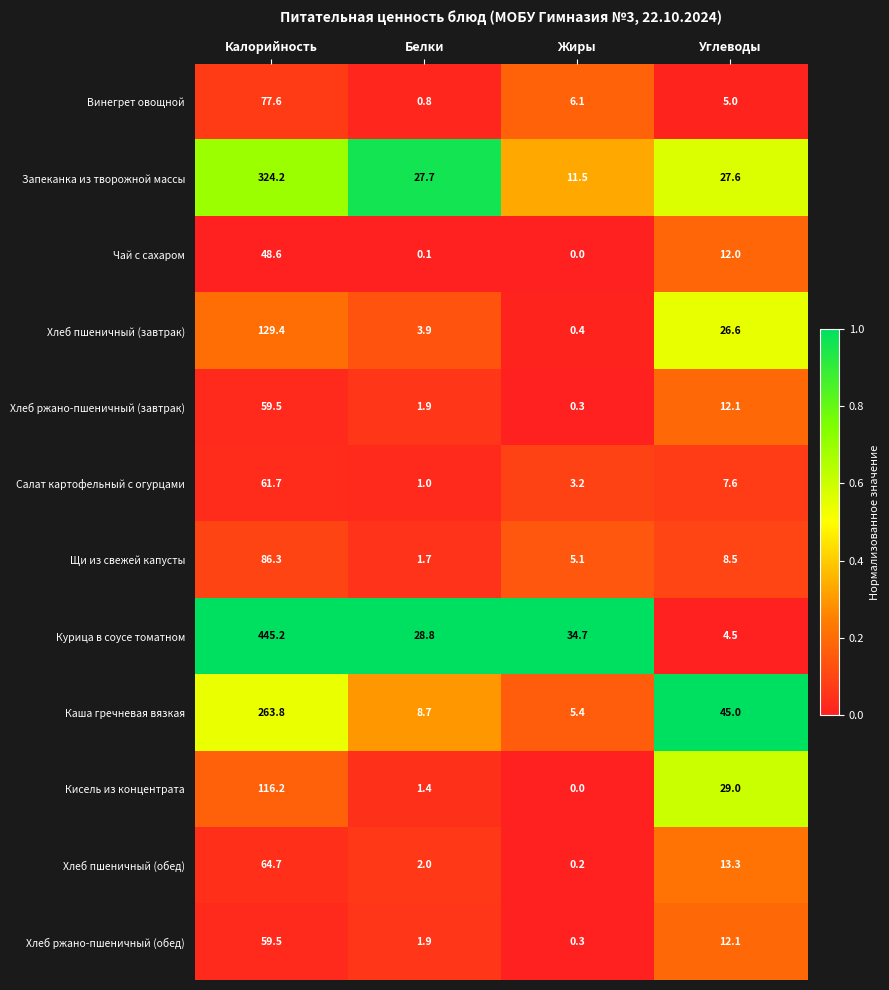

What is the spread (max minus min) of values at Жиры?

34.7